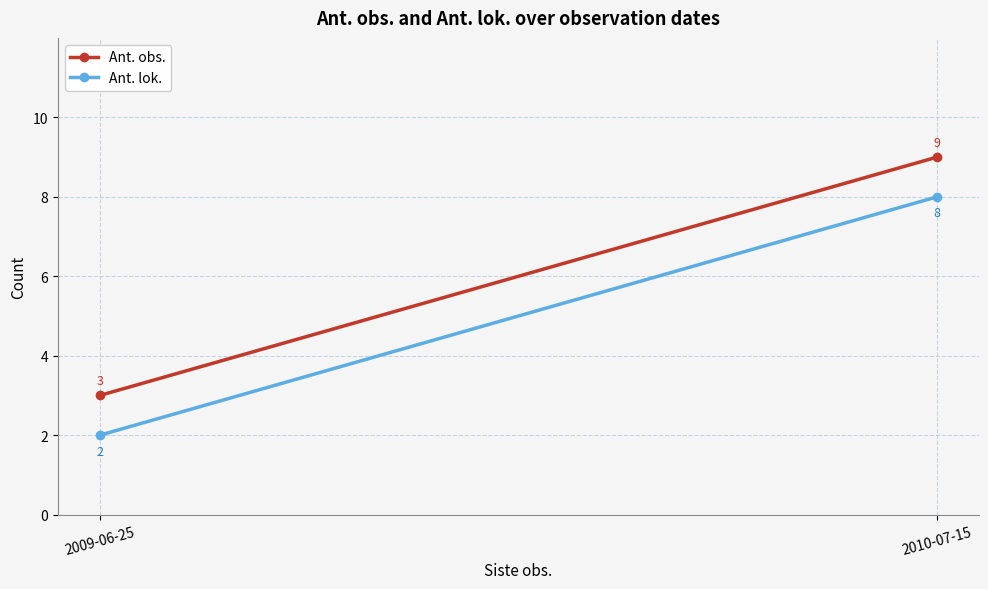

What is the sum of the Ant. lok. values at 2009-06-25 and 2010-07-15?

10